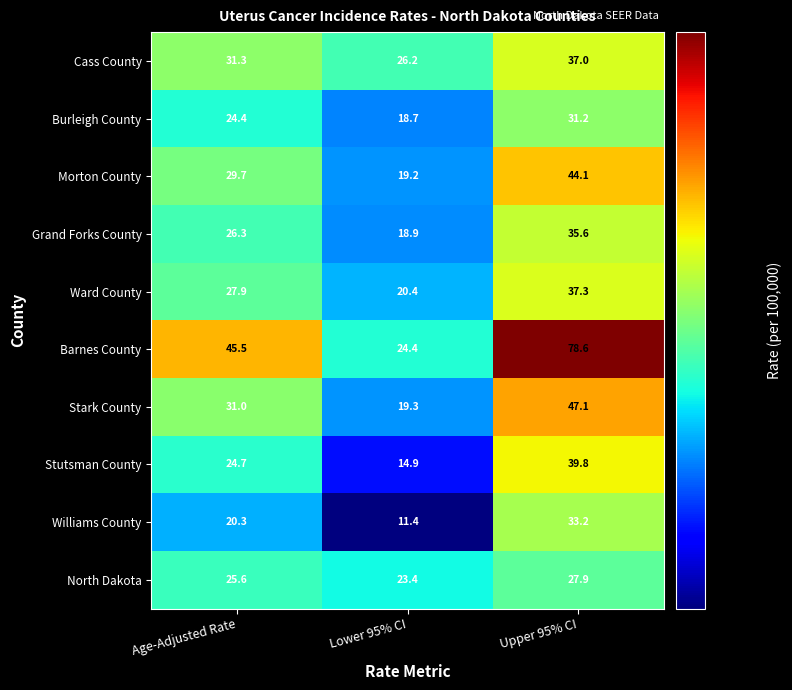

At Upper 95% CI, list the series in order from smallest to largest.

North Dakota, Burleigh County, Williams County, Grand Forks County, Cass County, Ward County, Stutsman County, Morton County, Stark County, Barnes County